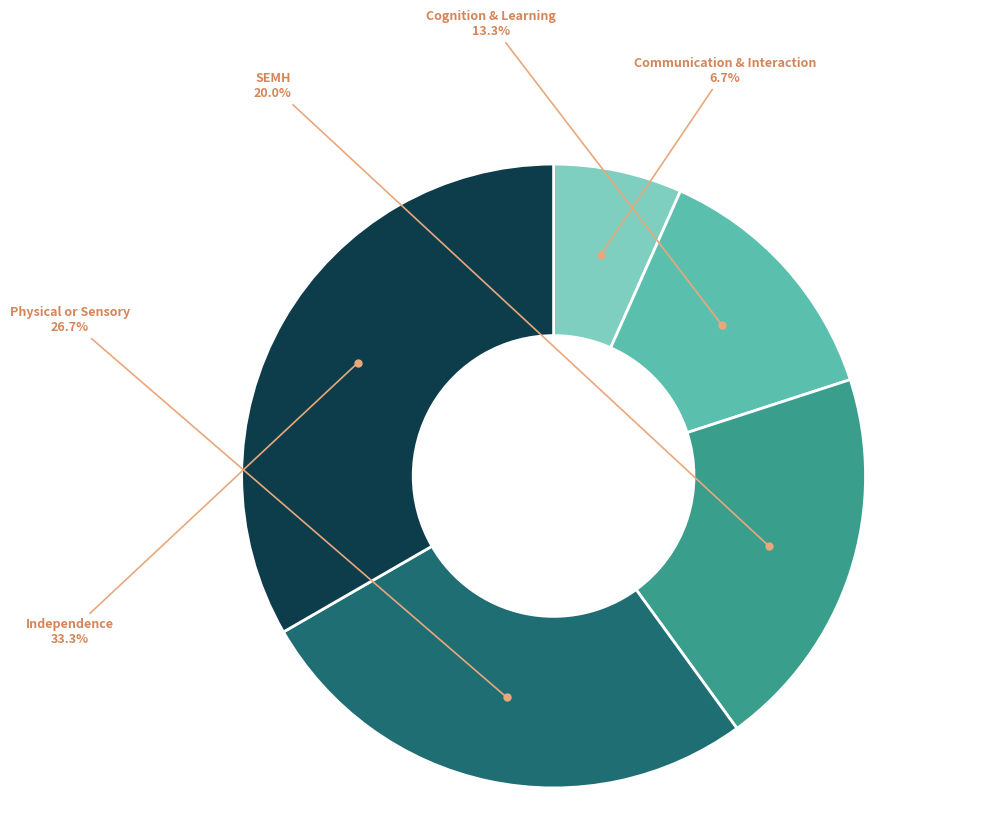

To the nearest percent, what is the difference between the SEMH and Independence slice percentages?

13%